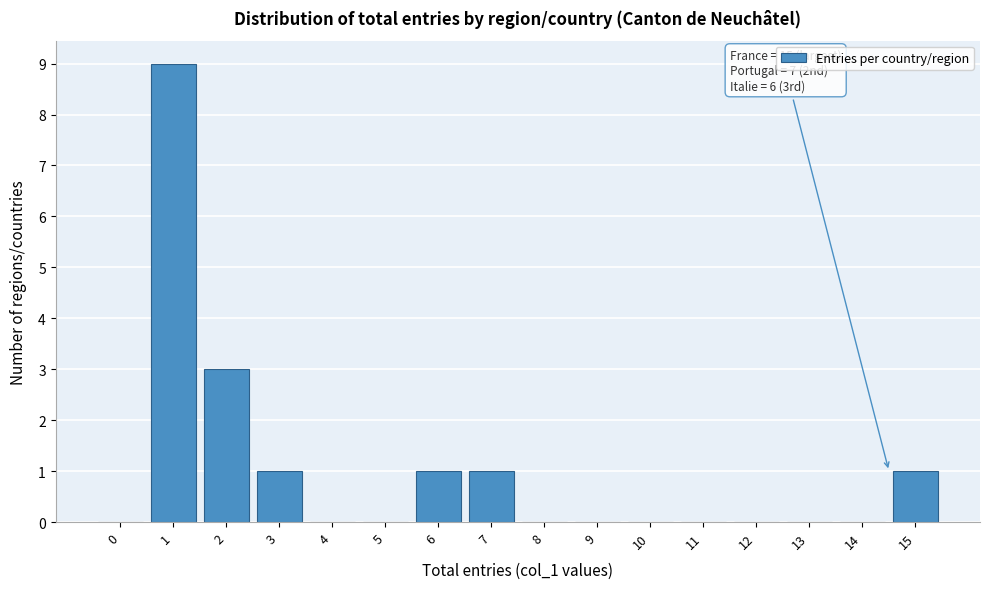

Reading left to right, what are all the values shown in this chart?

0=0	1=9	2=3	3=1	4=0	5=0	6=1	7=1	8=0	9=0	10=0	11=0	12=0	13=0	14=0	15=1